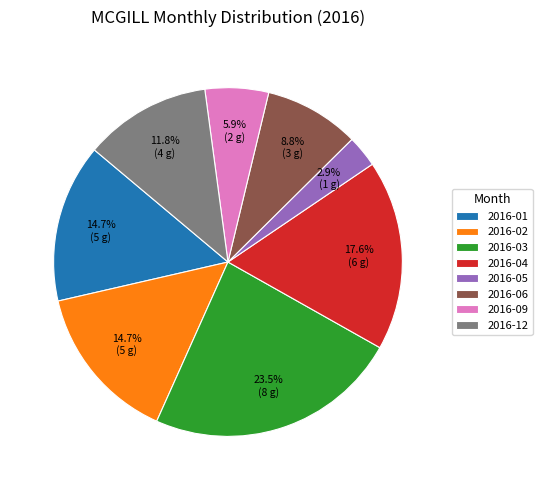

The 2016-01 slice represents 15% of the pie. True or false?

True